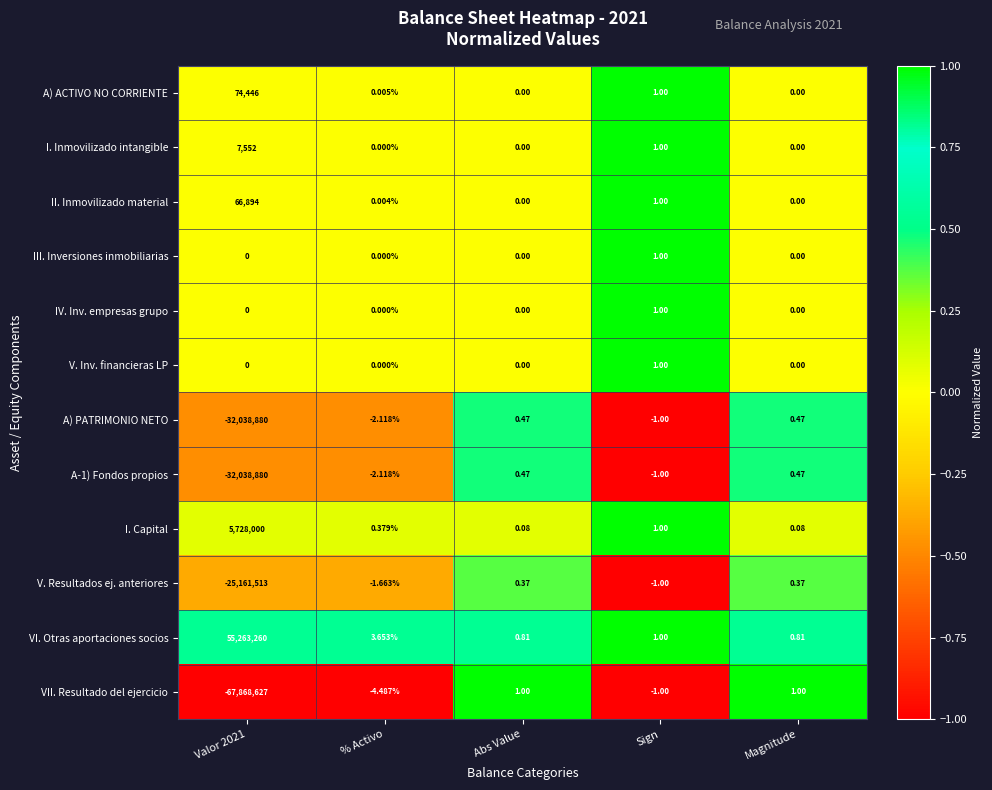

Which series has the largest range (max minus min)?

VII. Resultado del ejercicio